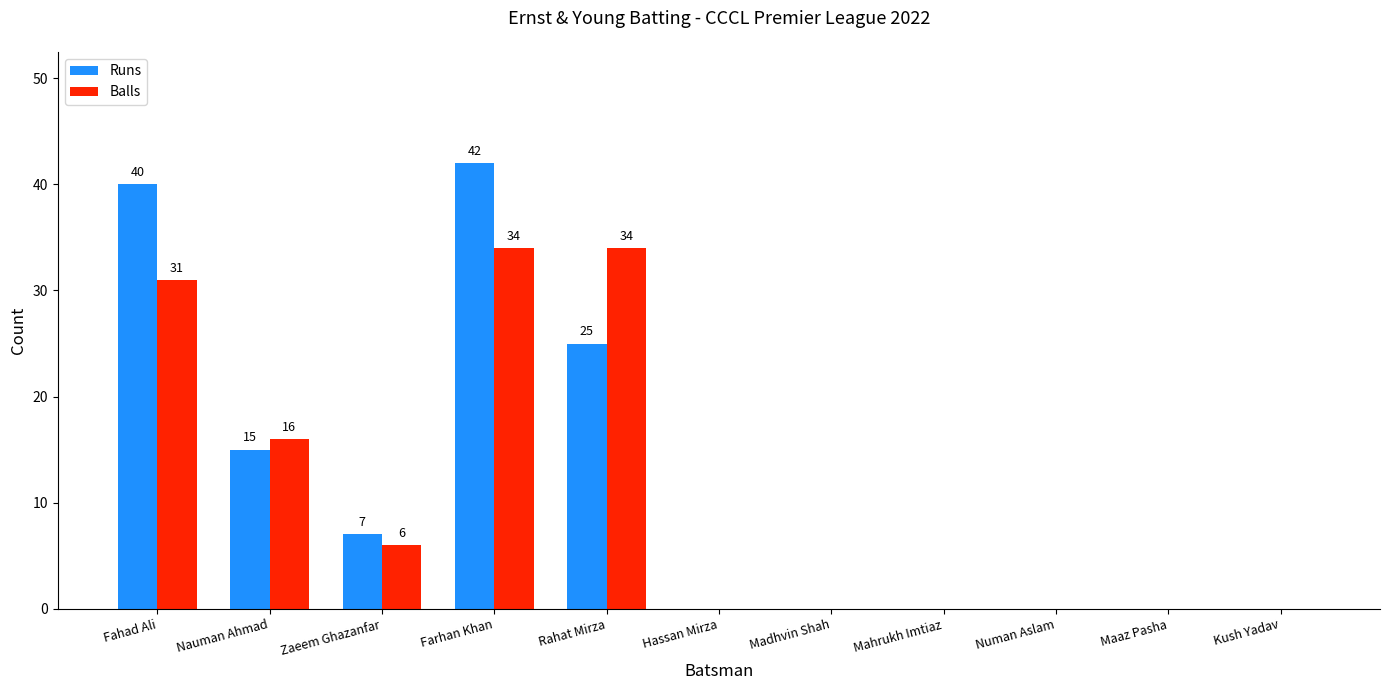

What is the sum of all Balls values?

121